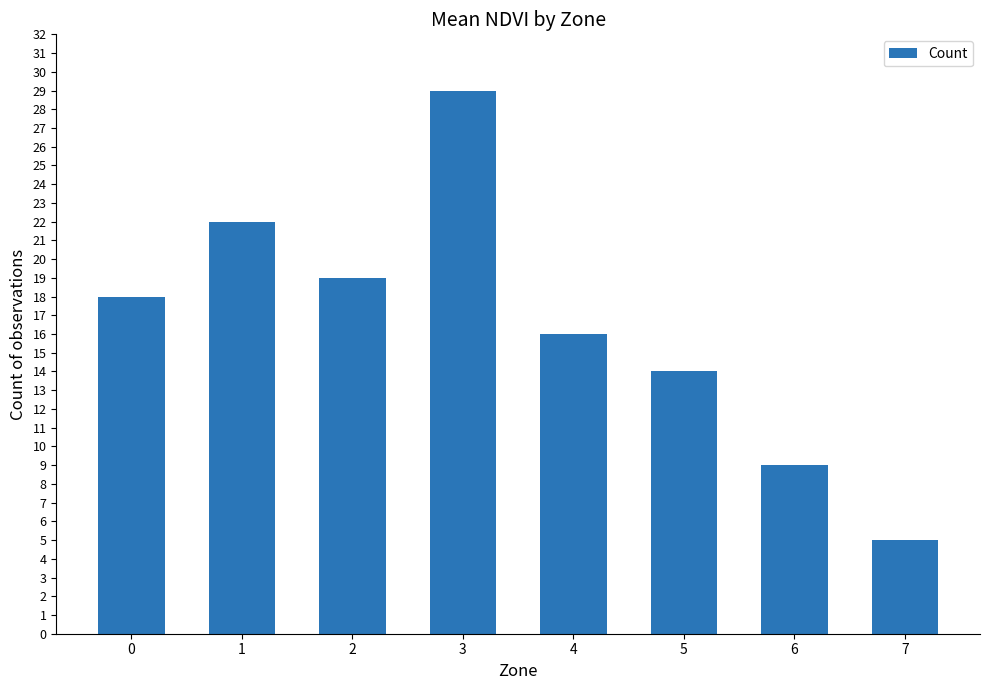

Does the chart contain stacked bars?

No